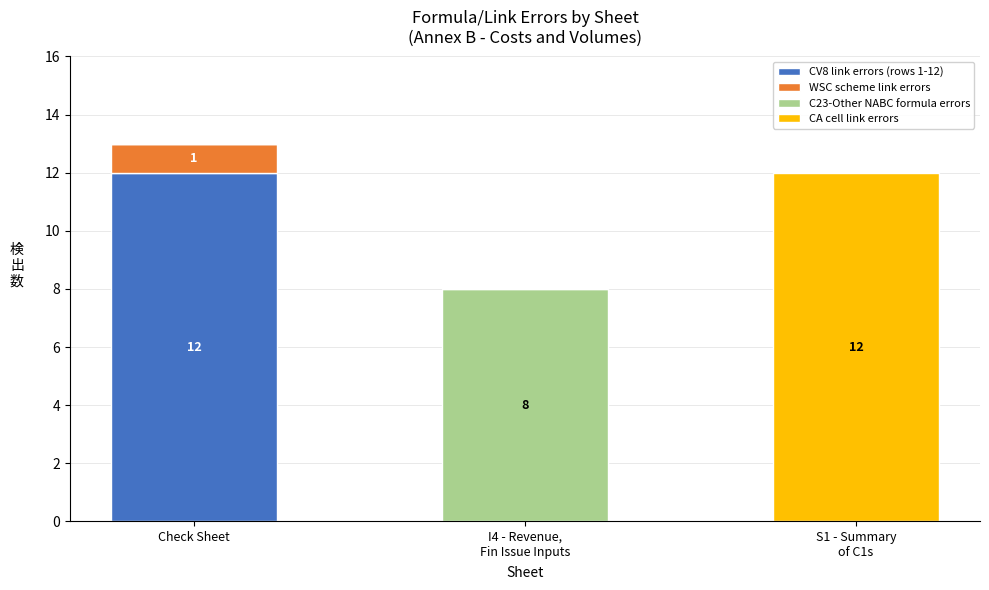

What is the total value across all series at Check Sheet?

13